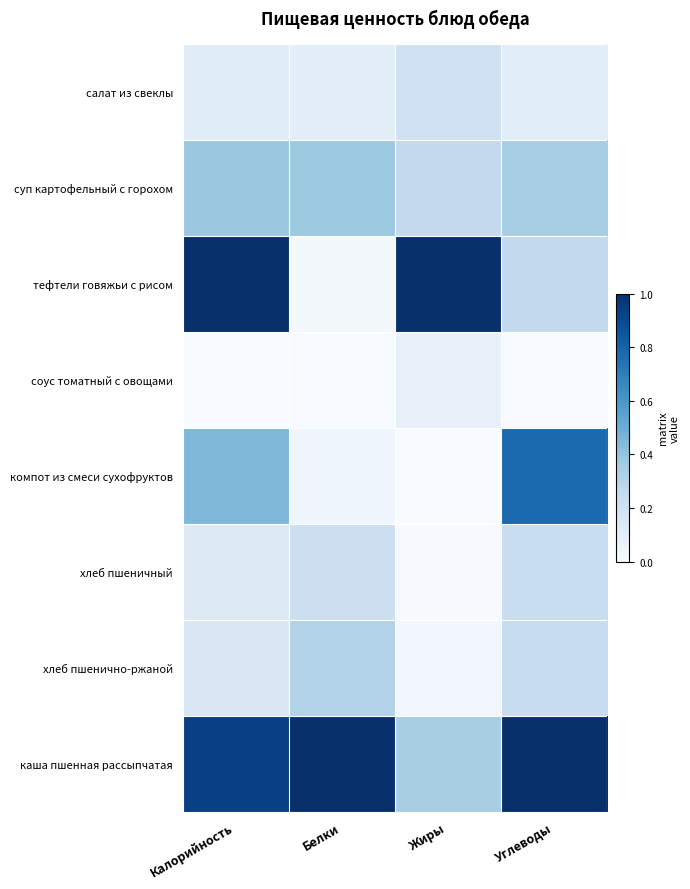

What is the spread (max minus min) of values at Белки?

1.0